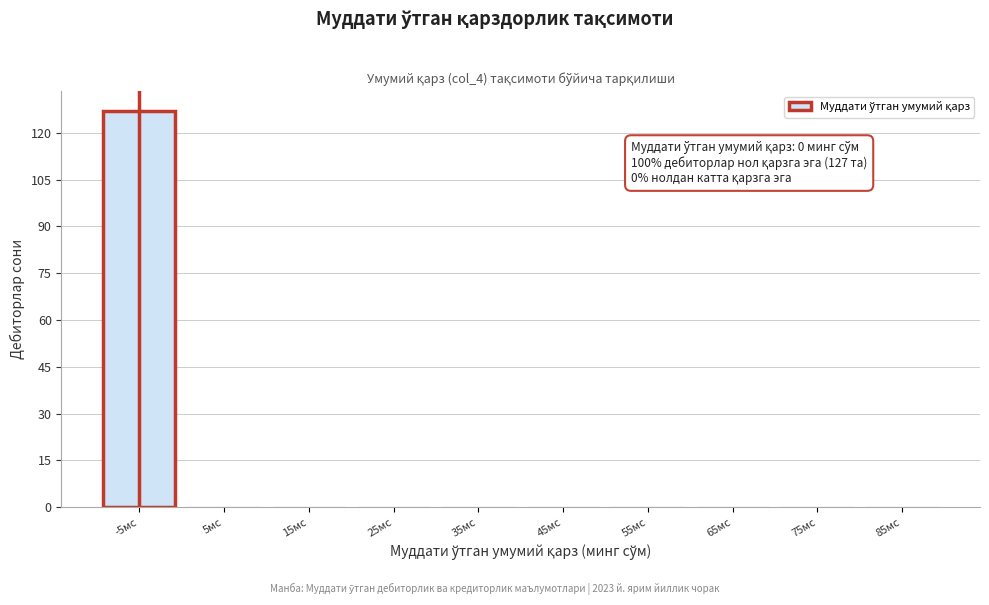

Reading right to left, list all the values displayed in this chart.

85мс=0	75мс=0	65мс=0	55мс=0	45мс=0	35мс=0	25мс=0	15мс=0	5мс=0	-5мс=127